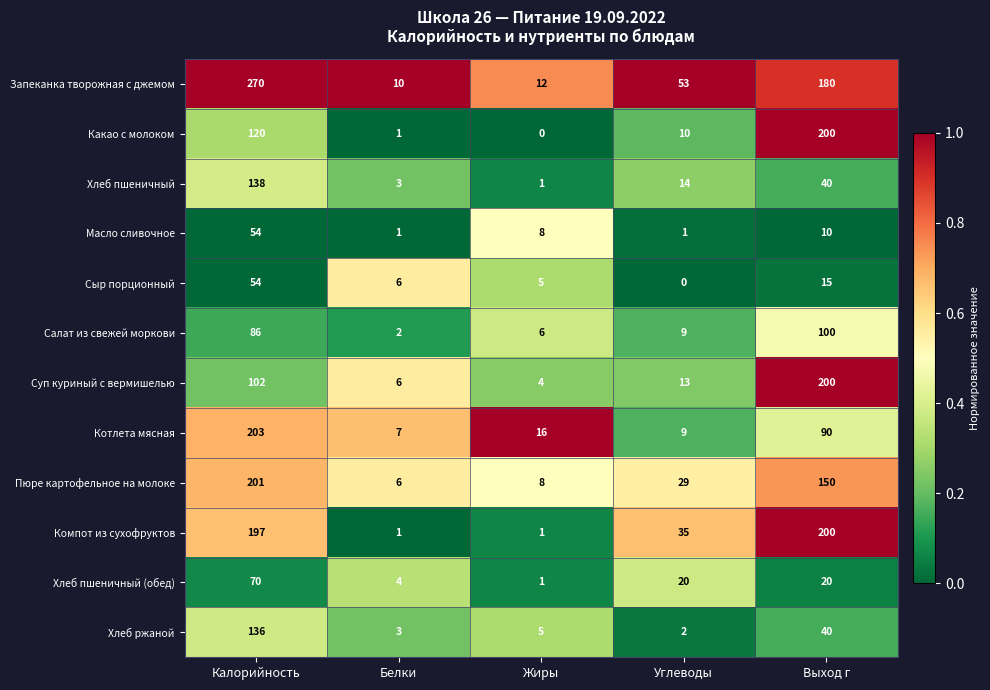

What is the difference between the second highest and minimum values in the Хлеб пшеничный series?

39